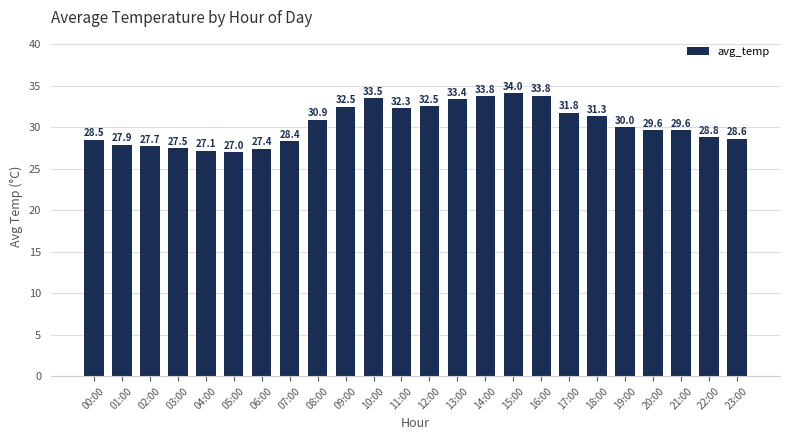

Which label corresponds to the smallest value in the chart?

05:00